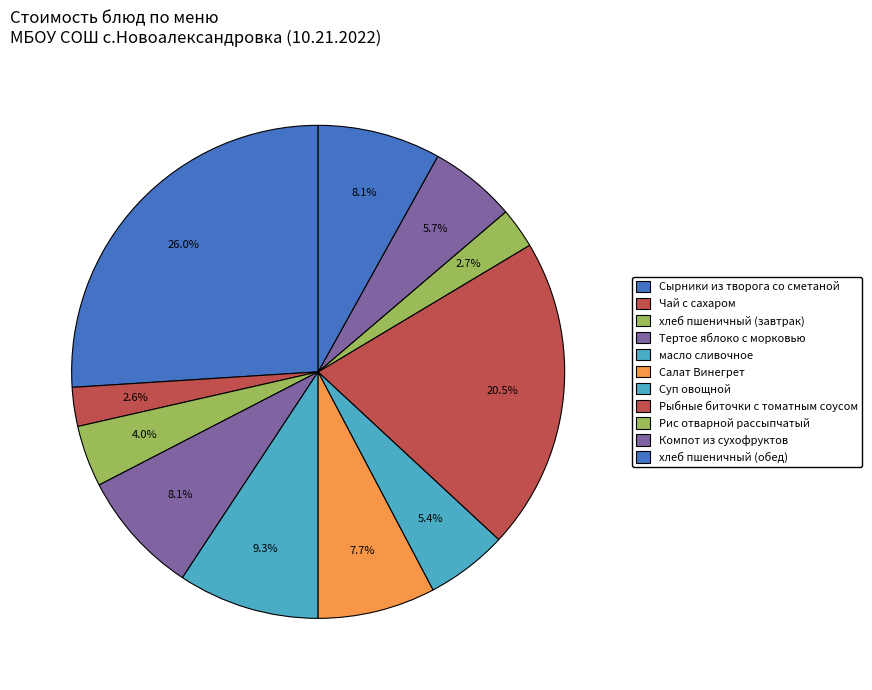

Count the number of slices in the pie.

11